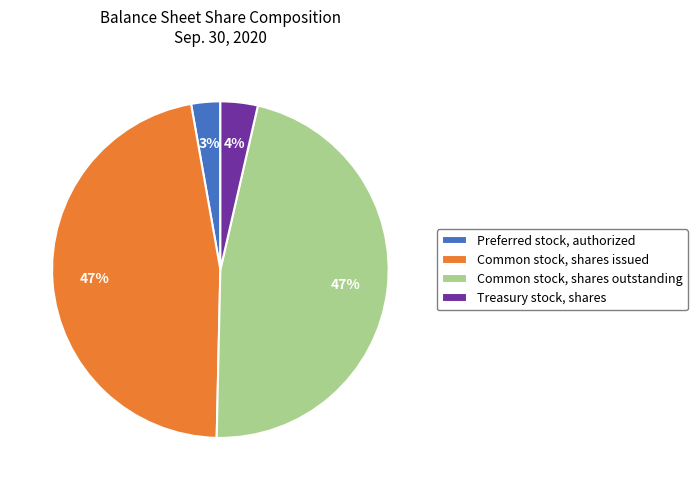

Which slice is the smallest?

Preferred stock, authorized